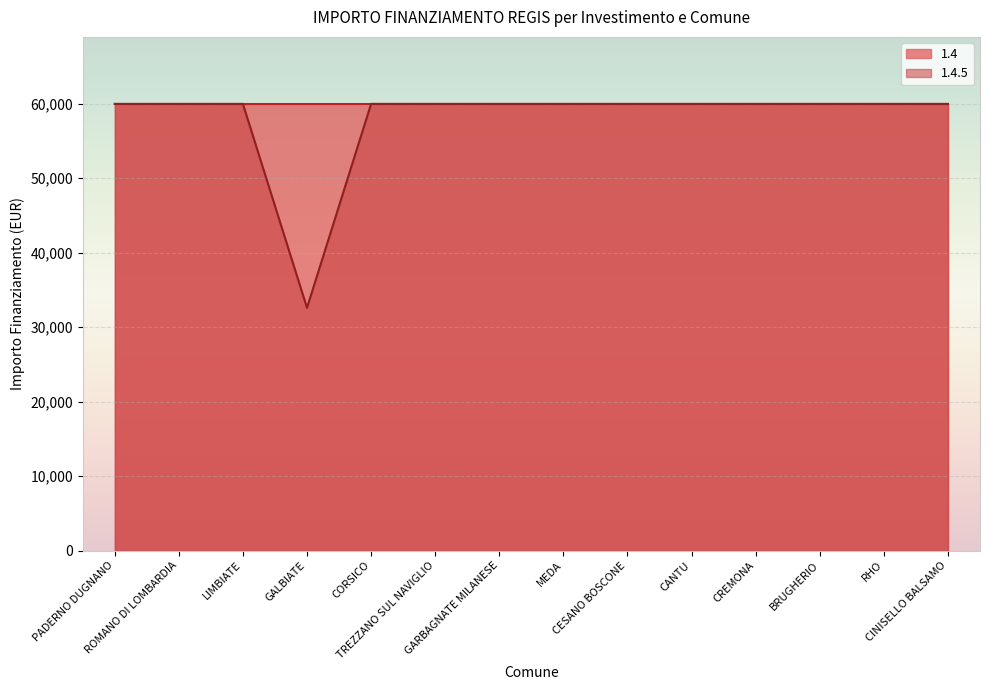

Where is the first local minimum?

GALBIATE